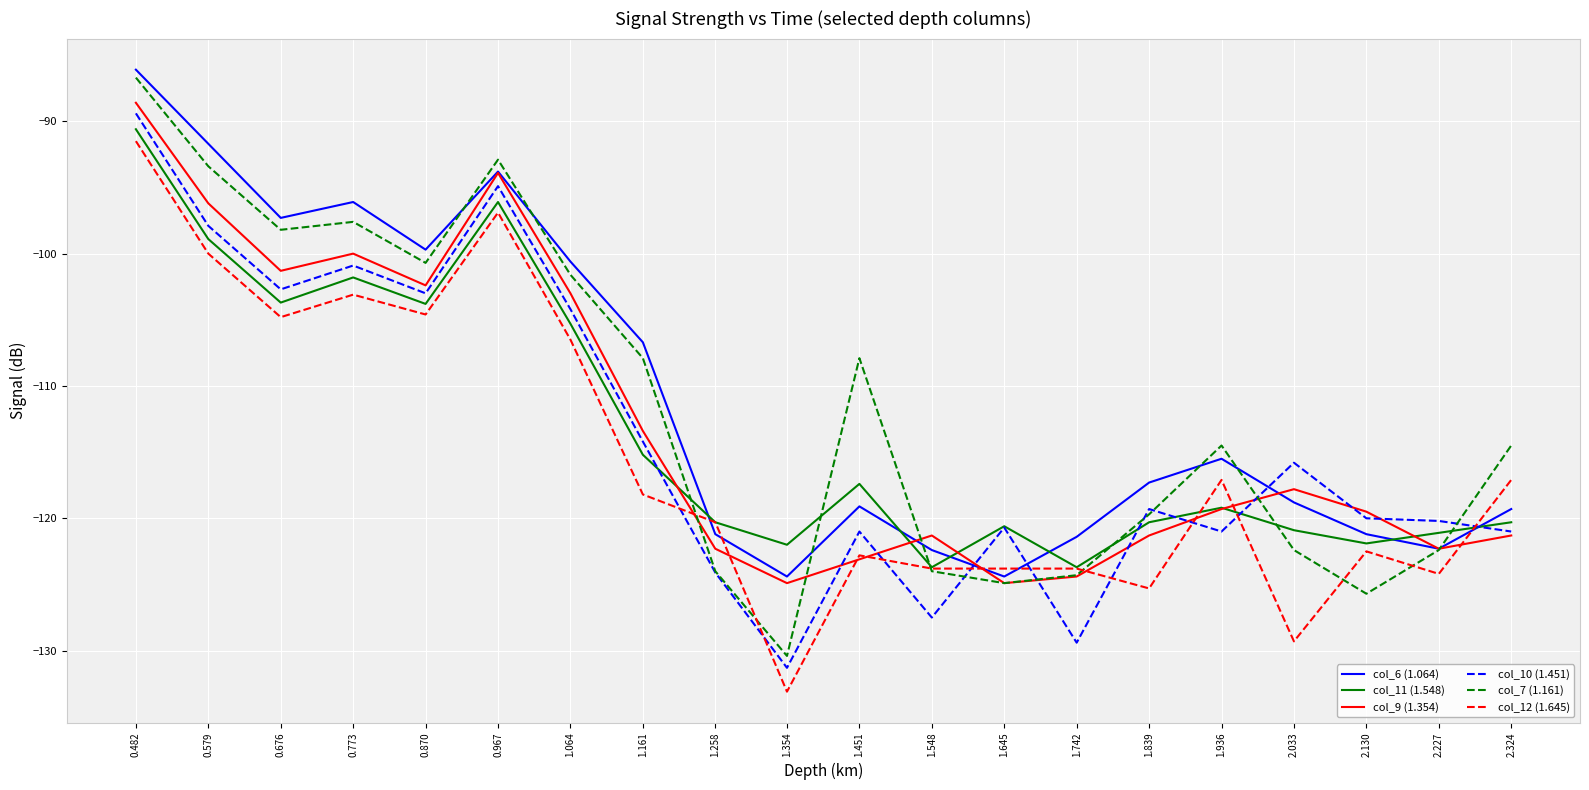

What is the approximate value of col_7 (1.161) at 0.967?

-92.9